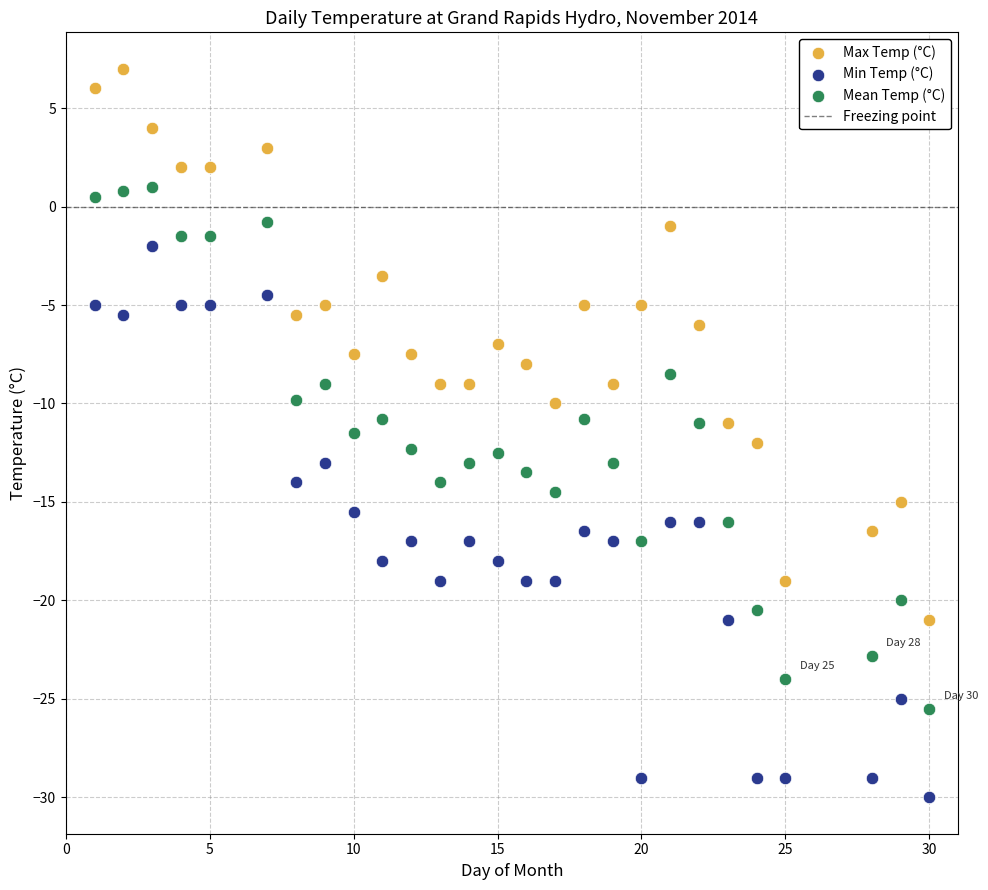

What is the X range (max minus min) for the scatter plot?

29.0